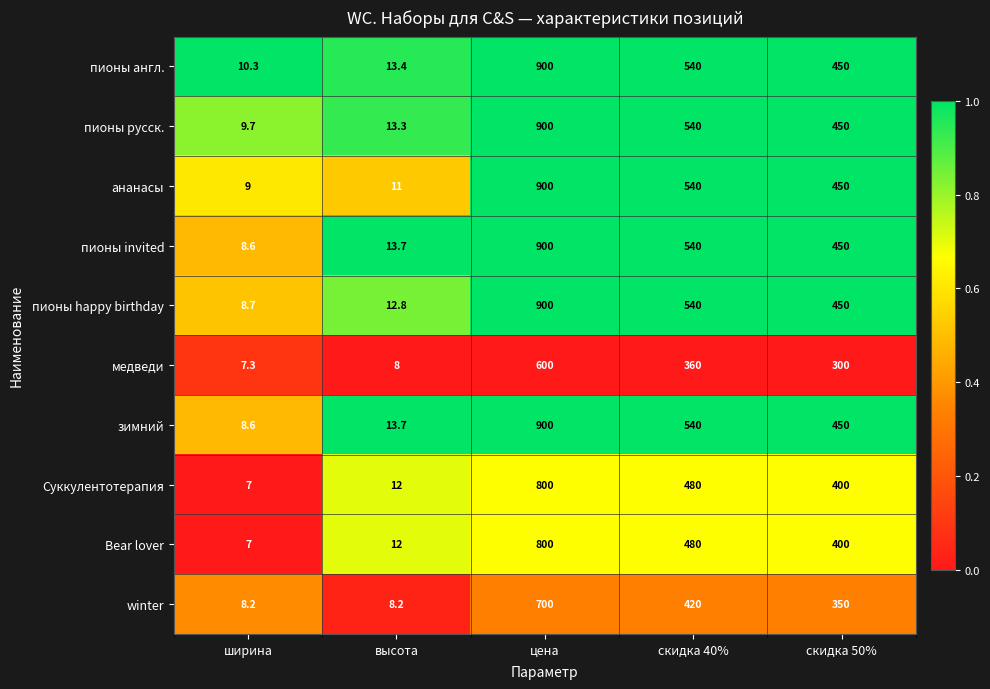

True or false: пионы русск. has a value of 799.7 at скидка 50%.

False